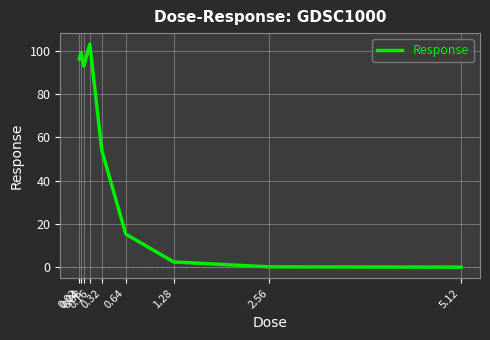

What is the maximum value shown in the chart?

102.9